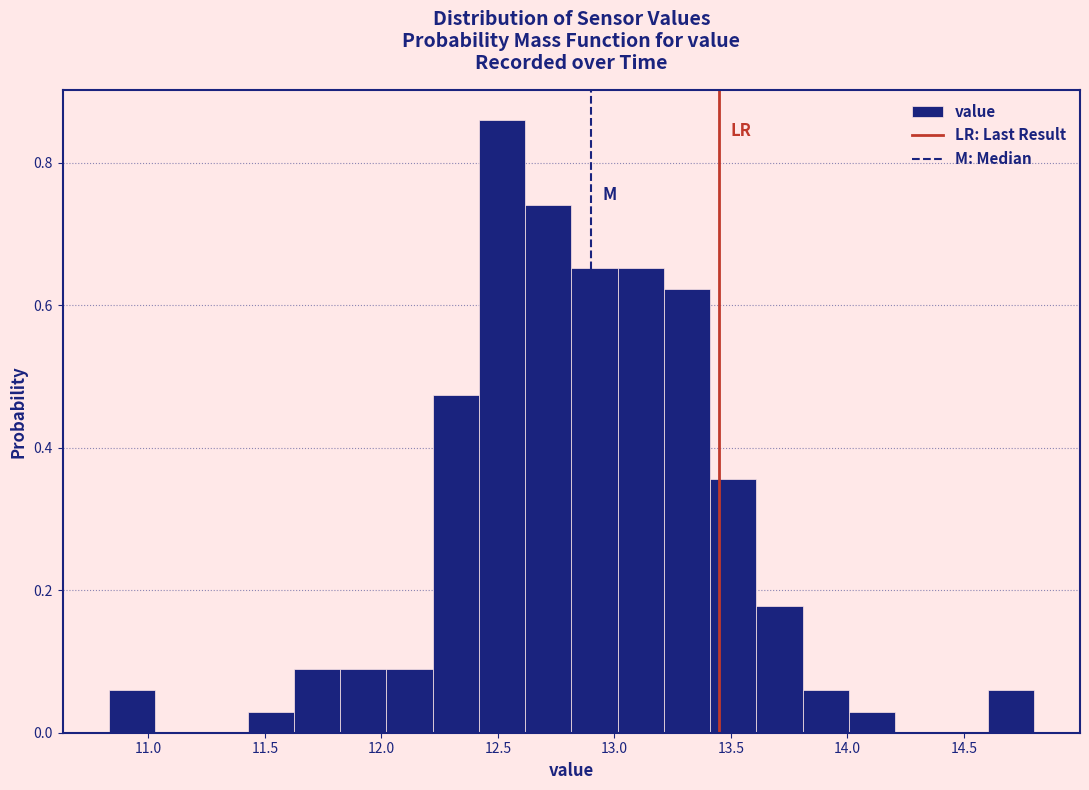

Around what value on the x-axis is the tallest bar? Give the approximate position of its centre, as read against the axis.

12.50